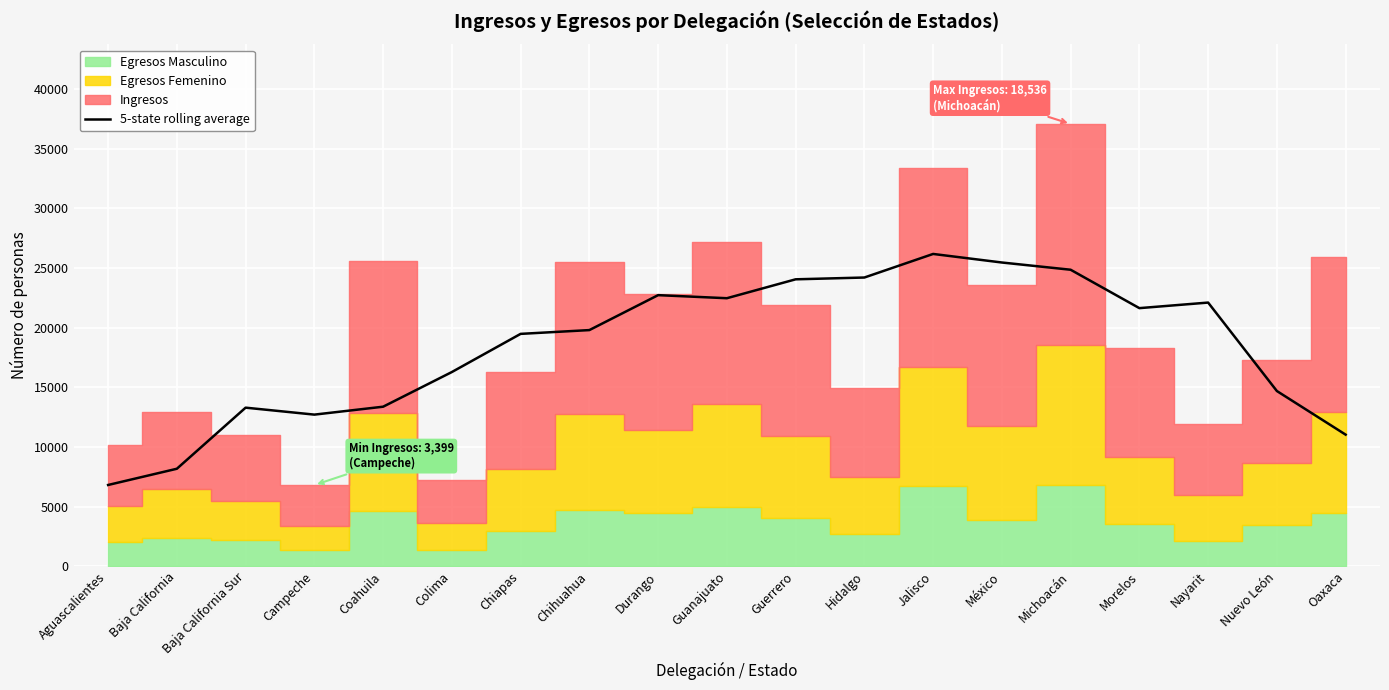

What is the greatest value displayed?

26185.6